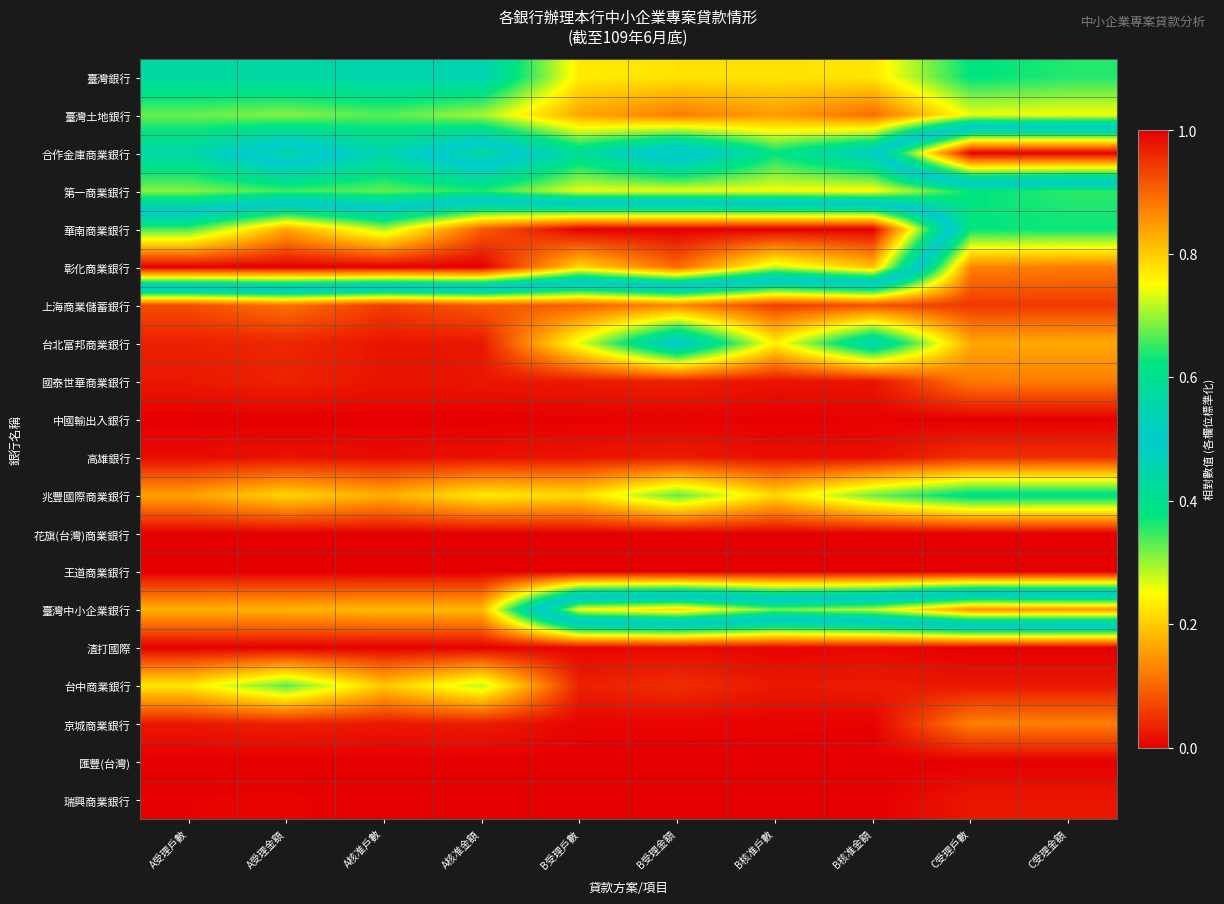

What is the total value across all series at A核准金額?

4.5